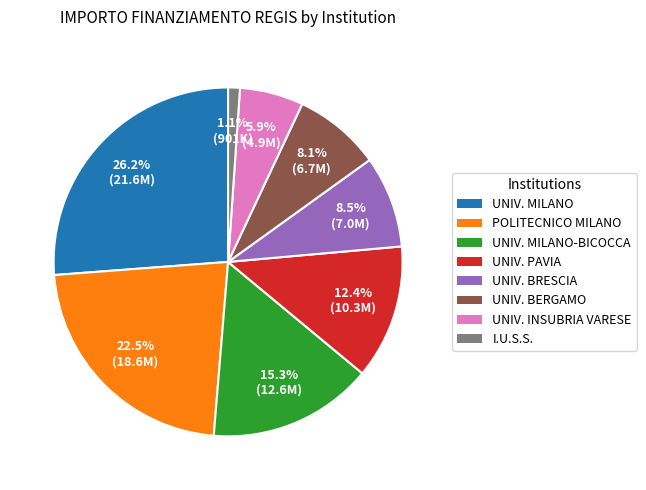

Is there a majority slice in this chart?

No